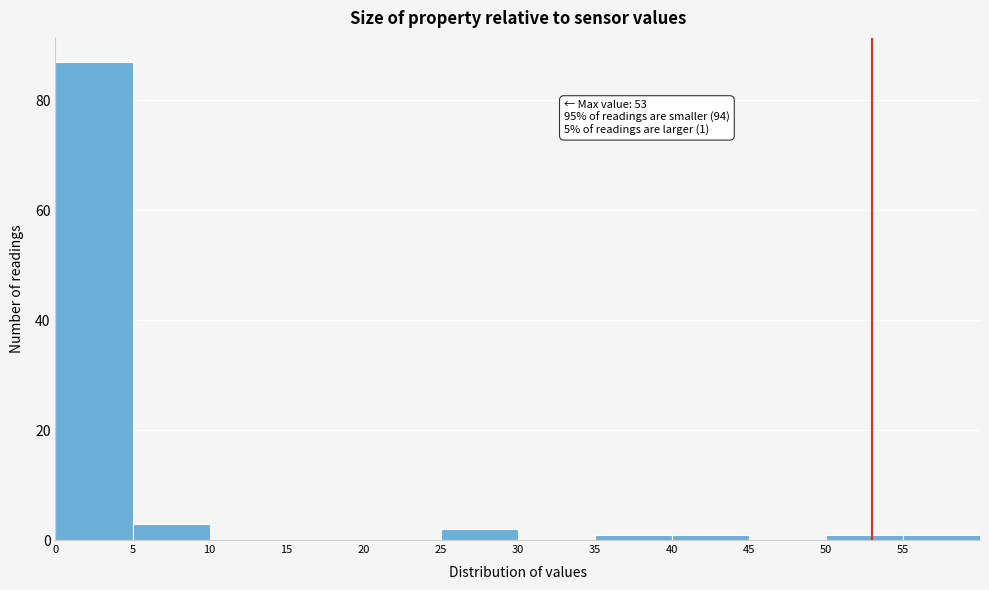

Which range on the x-axis has the tallest bar?

0 to 5